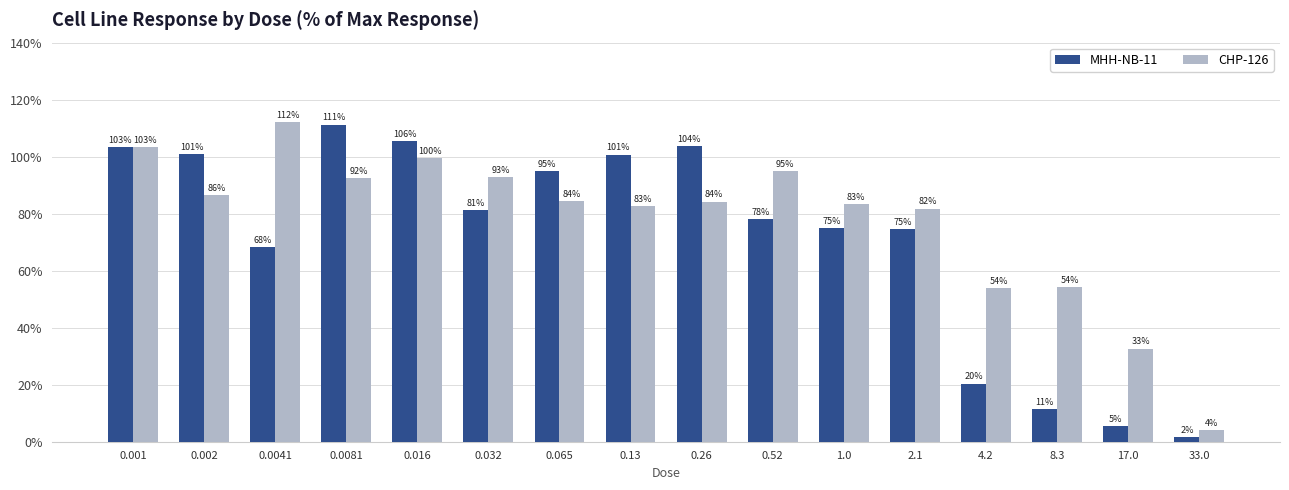

What is the difference between the maximum and minimum values in the MHH-NB-11 series?

109.7